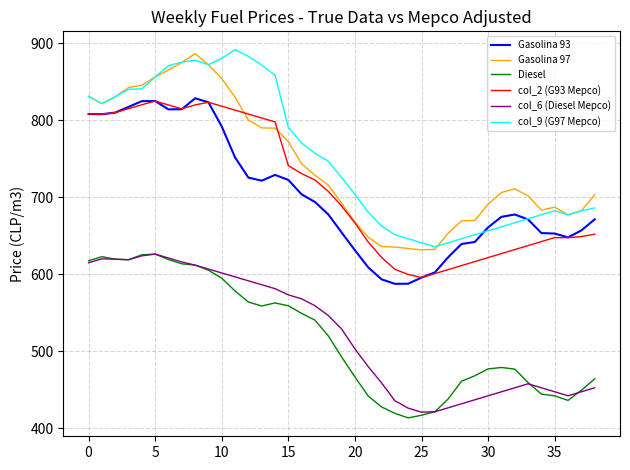

True or false: col_6 (Diesel Mepco) and Gasolina 93 intersect in this chart.

False